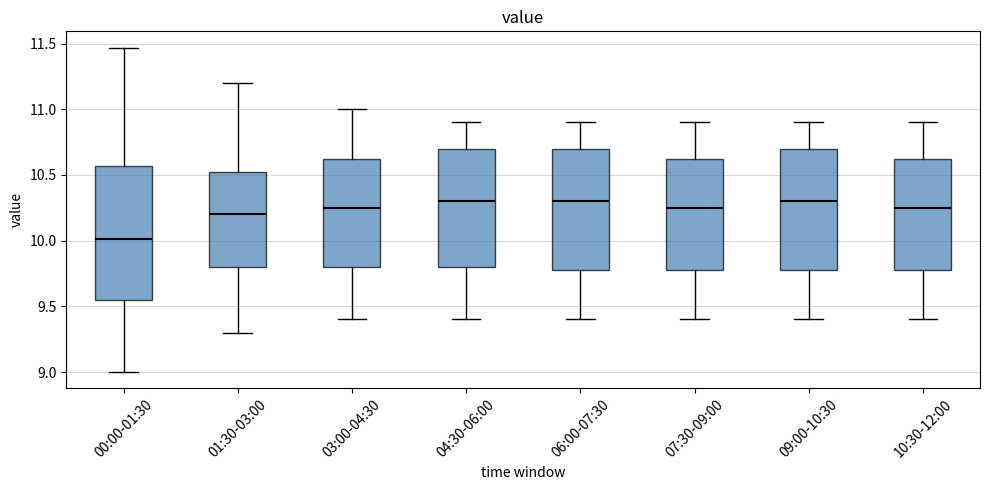

Where is the lower edge of the box for 09:00-10:30 on the y-axis? The values are not printed on the chart, so give them approximately, as read against the axis.

9.80